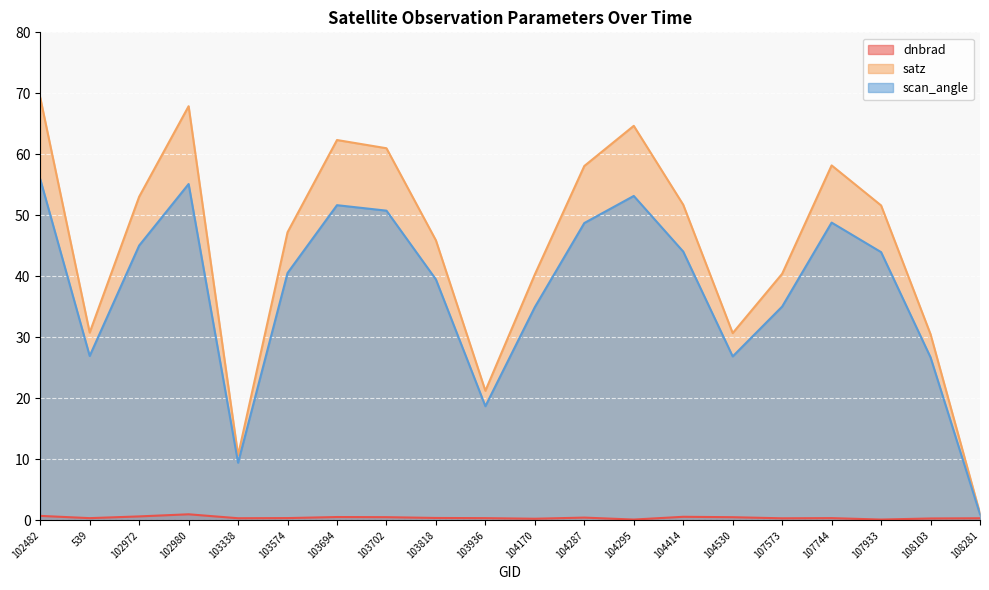

True or false: scan_angle has a value of 45.0 at 102972.

True